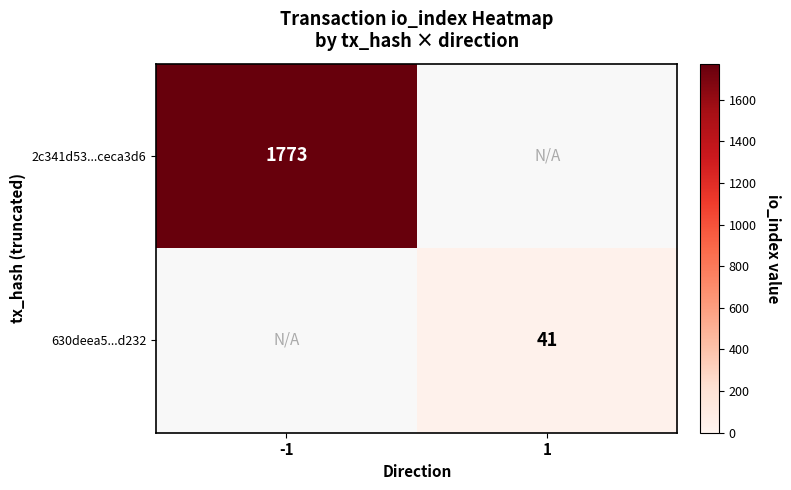

The value of 2c341d53...ceca3d6 at -1 is 1773. True or false?

True